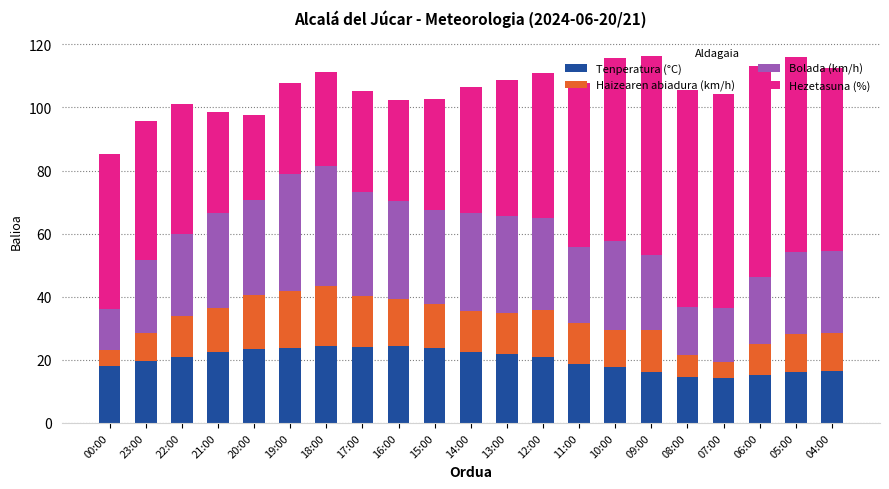

What is the total value across all series at 11:00?

107.8